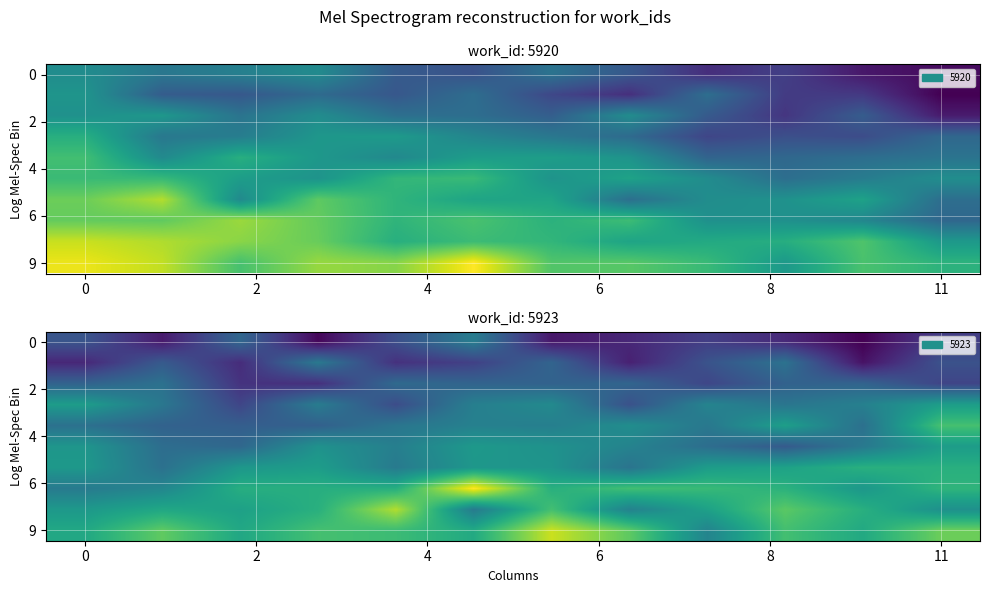

At which category is the sum across all series the highest?

11